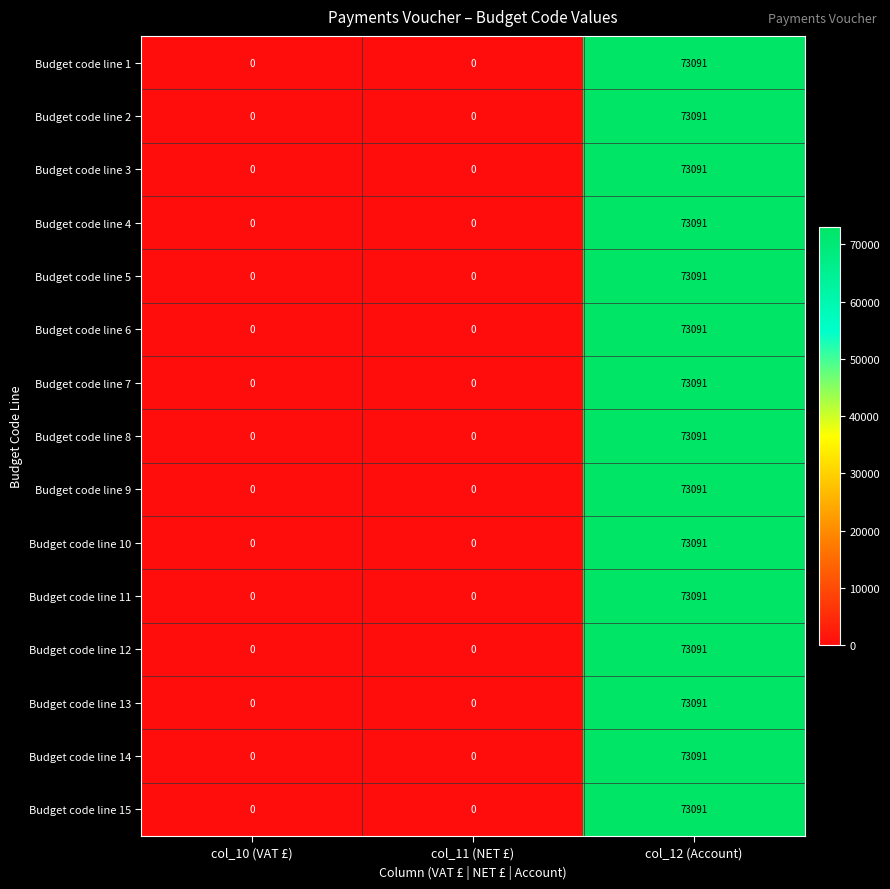

What is the difference between the Budget code line 2 values at col_12 (Account) and col_11 (NET £)?

73091